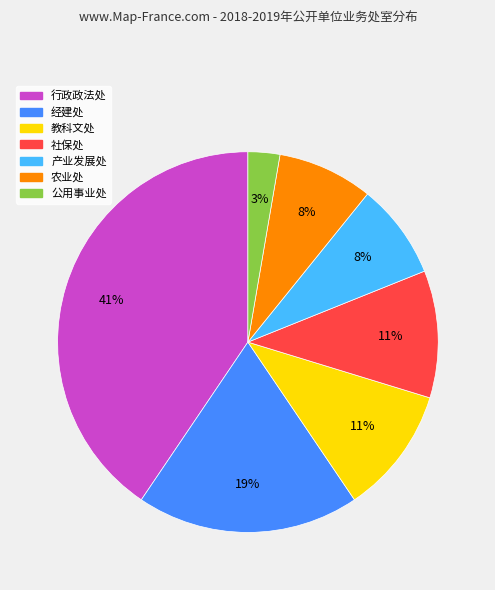

To the nearest percent, what is the combined percentage of 教科文处 and 产业发展处?

19%